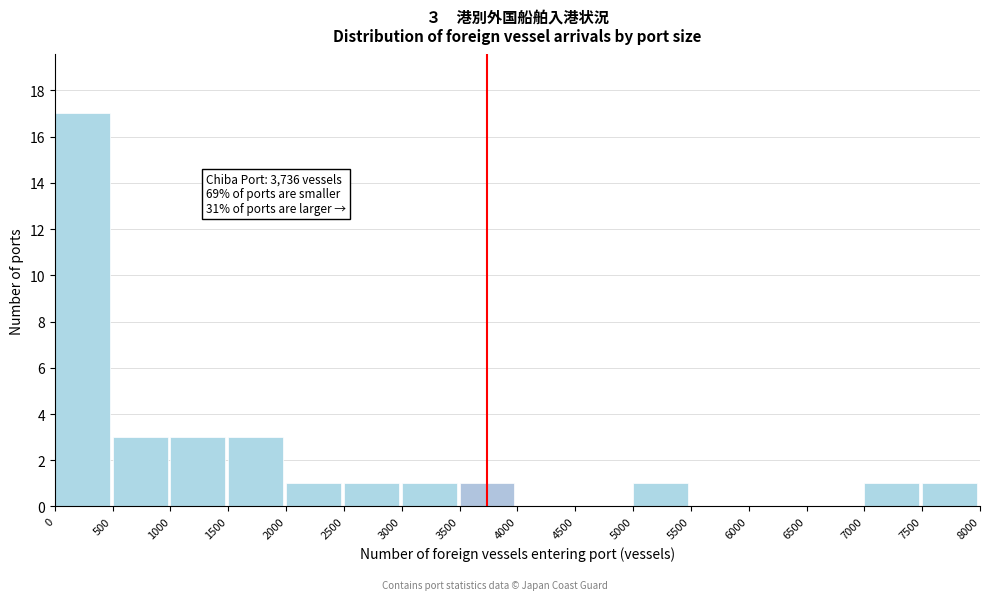

Over which range of the x-axis is the bar tallest?

0 to 500